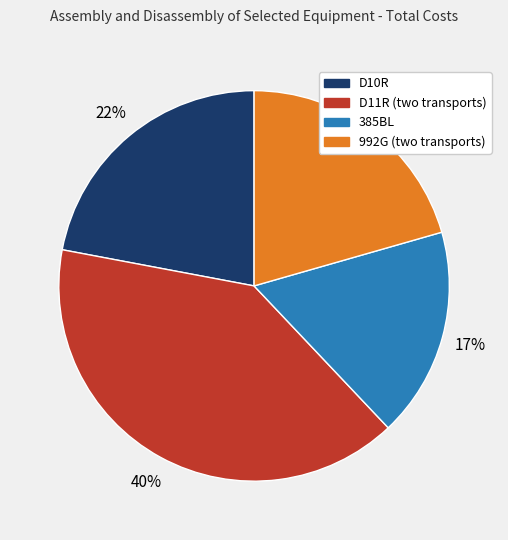

To the nearest percent, what is the combined percentage of 992G and 385BL?

38%